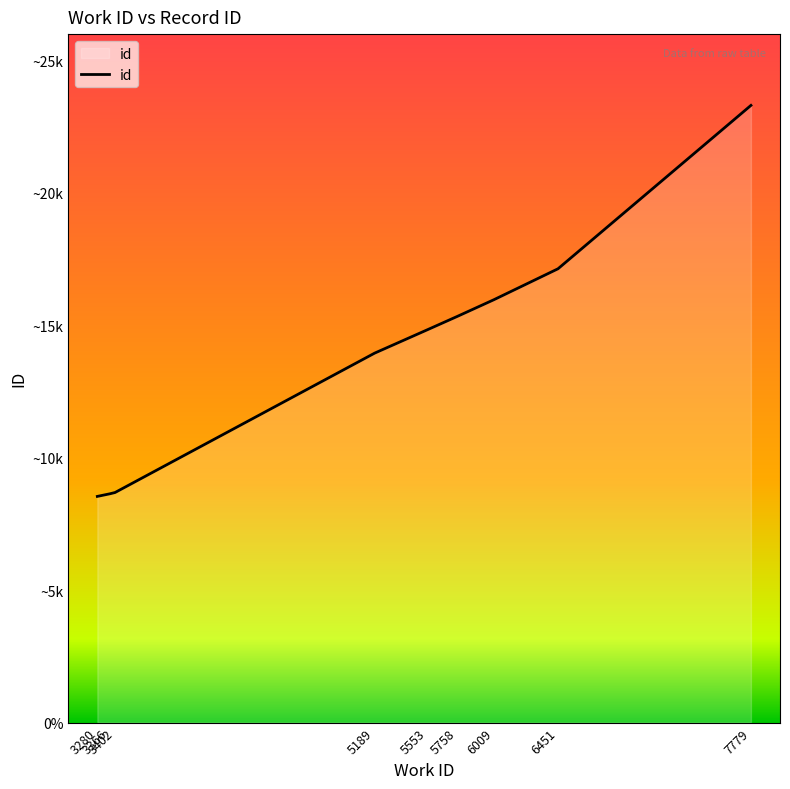

Does the chart display data point markers on the line(s)?

No